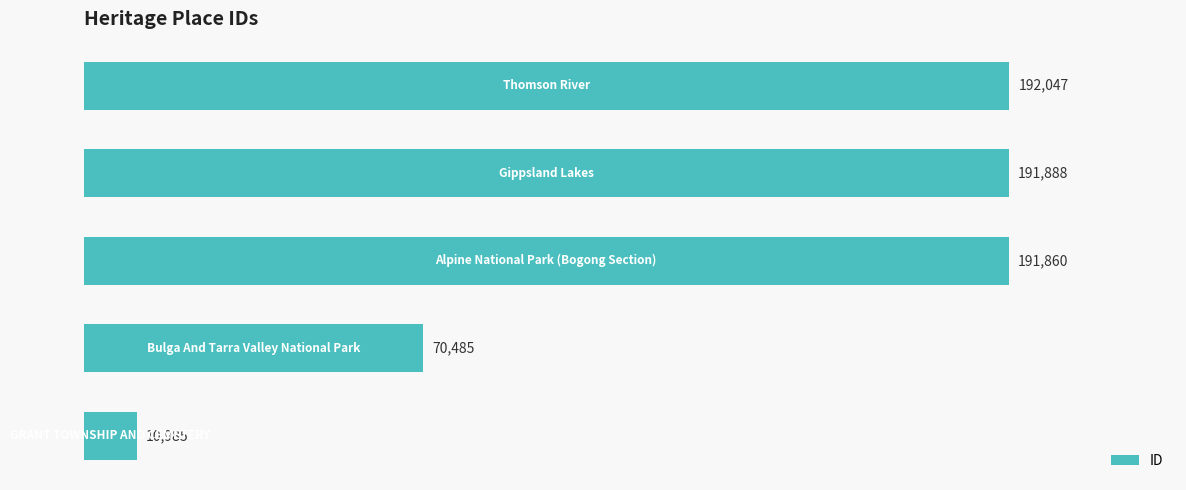

What is the maximum value shown in the chart?

192047